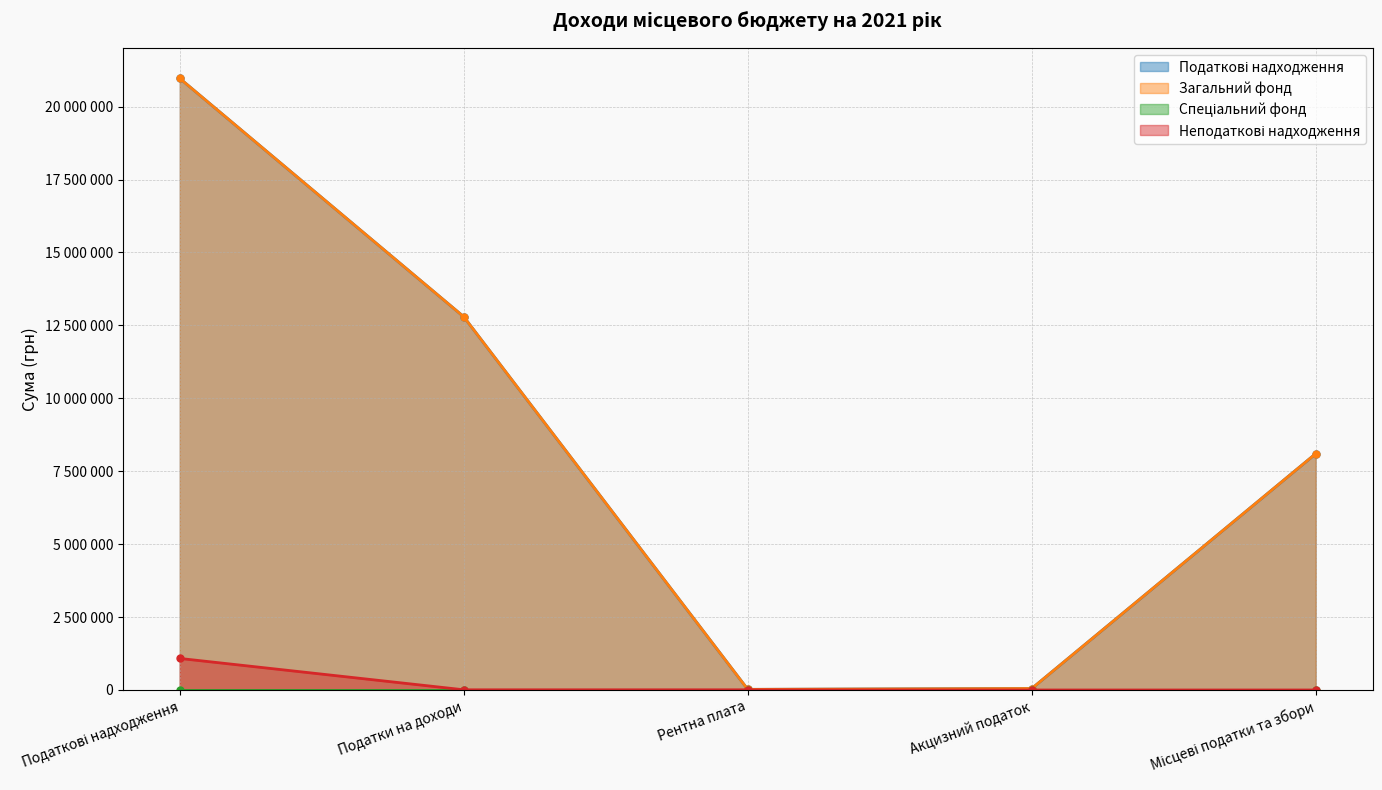

What is the maximum value shown in the chart?

20966800